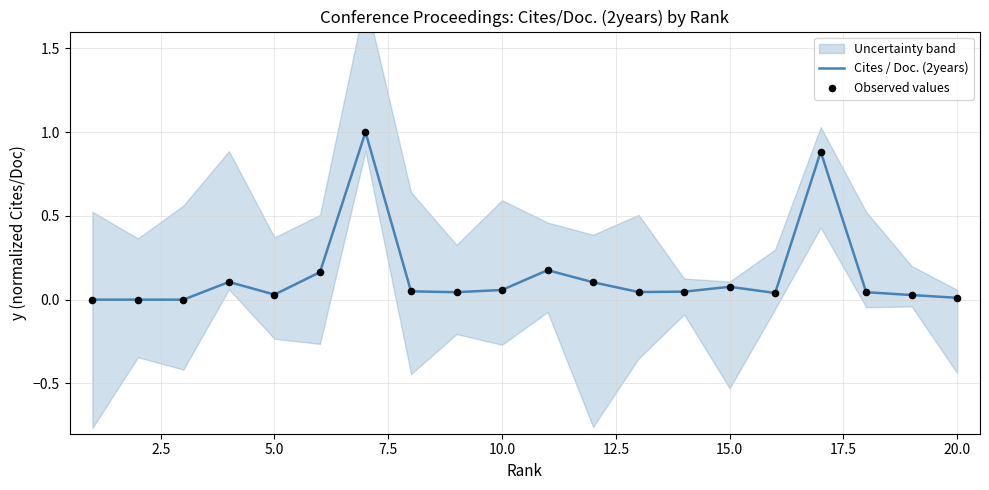

Which series contains the lowest Y value?

Cites / Doc. (2years)